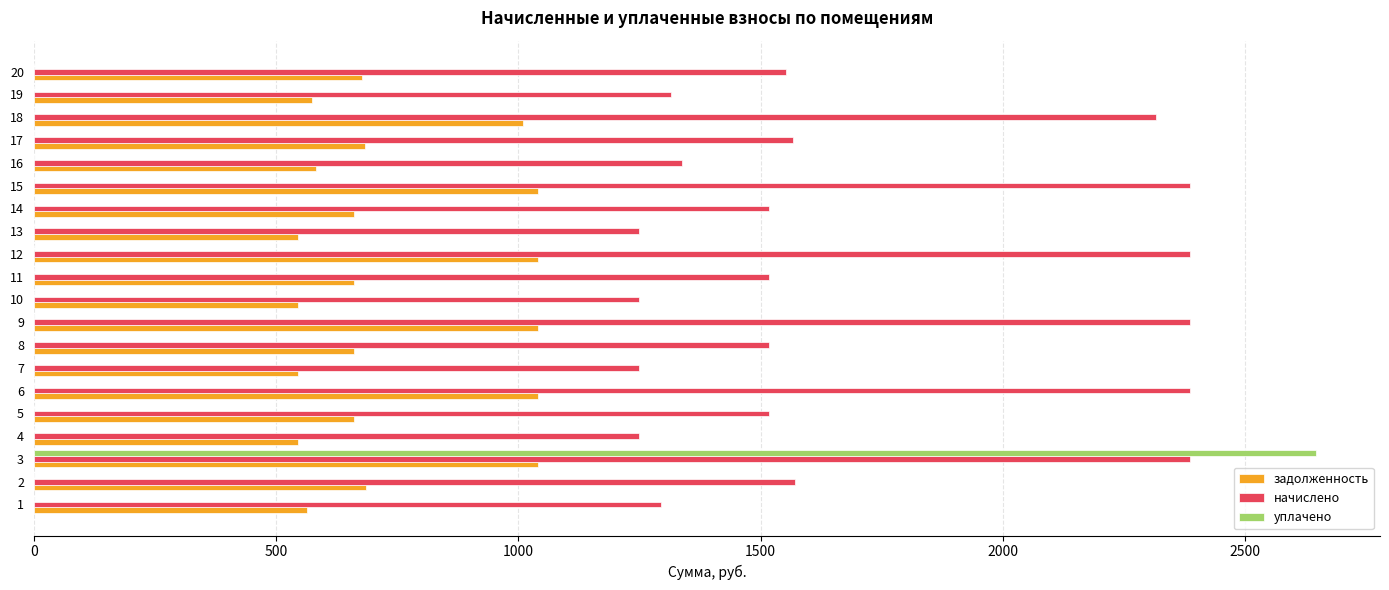

The value of уплачено at 16 is 0.0. True or false?

True